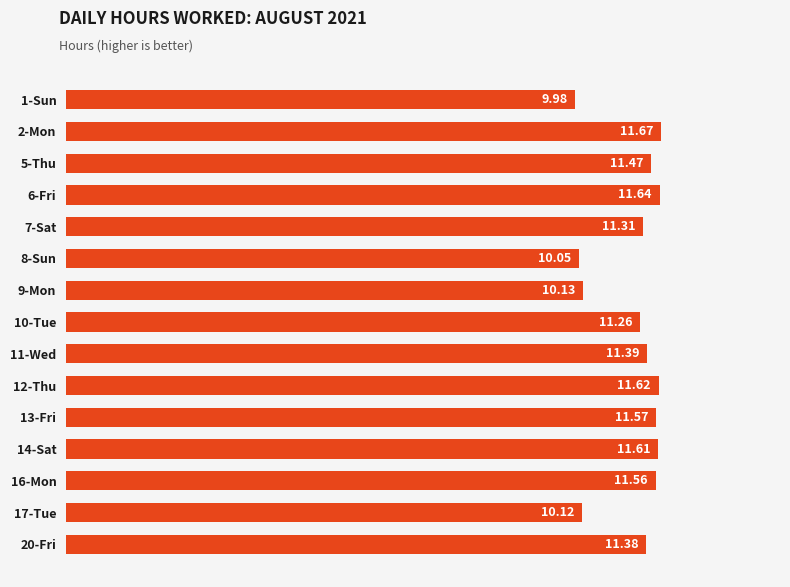

What is the smallest value displayed?

10.0